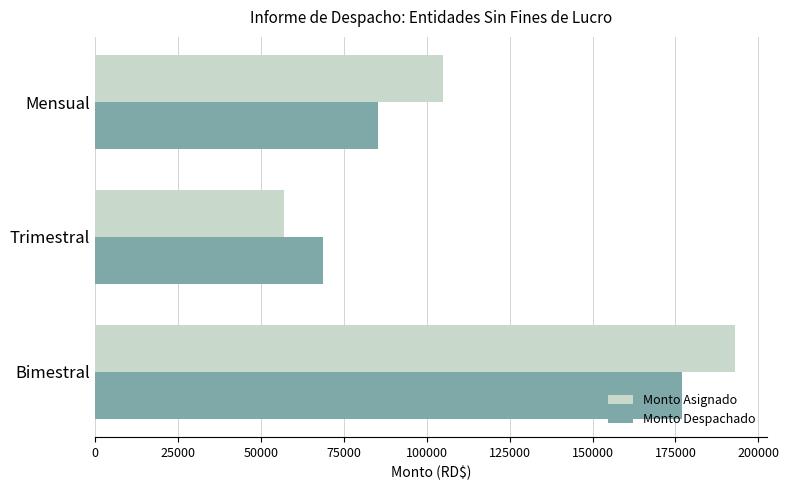

What is the sum of all Monto Asignado values?

355000.0